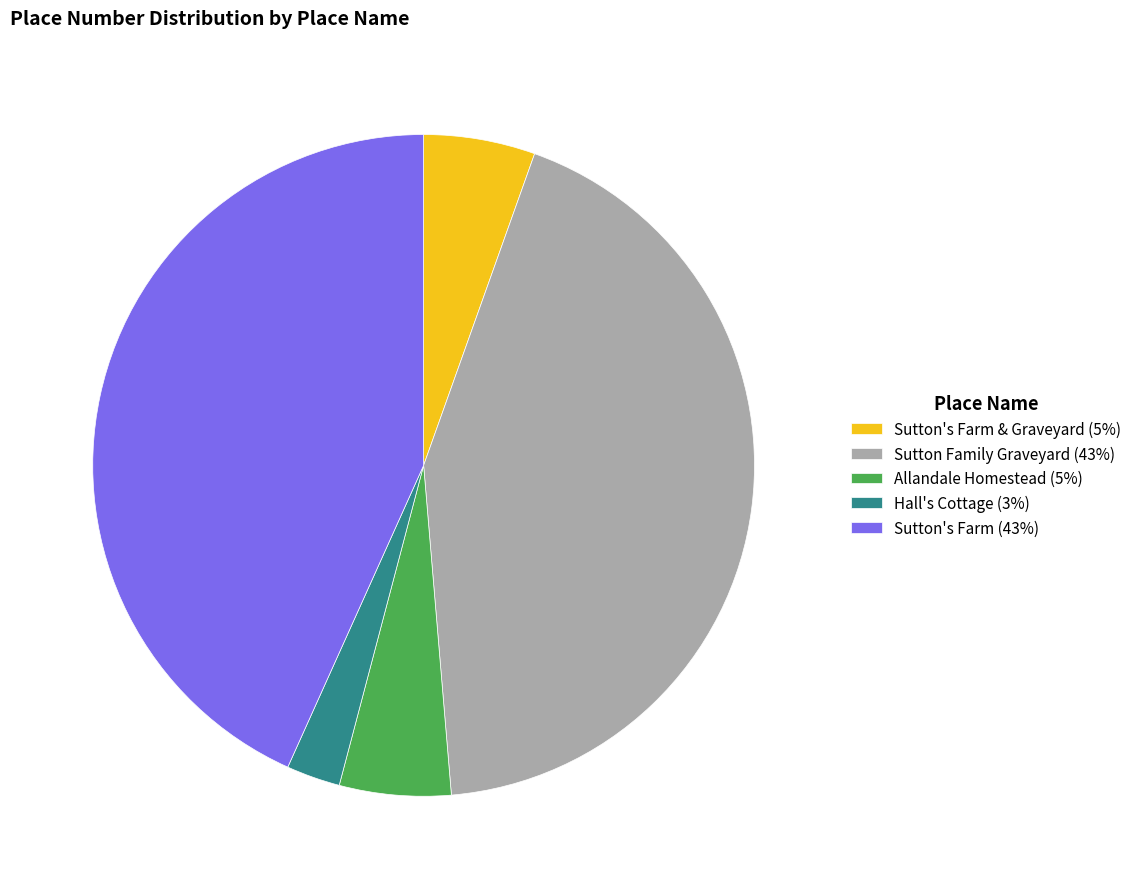

Does Sutton's Farm (43%) account for over 50% of the chart?

No